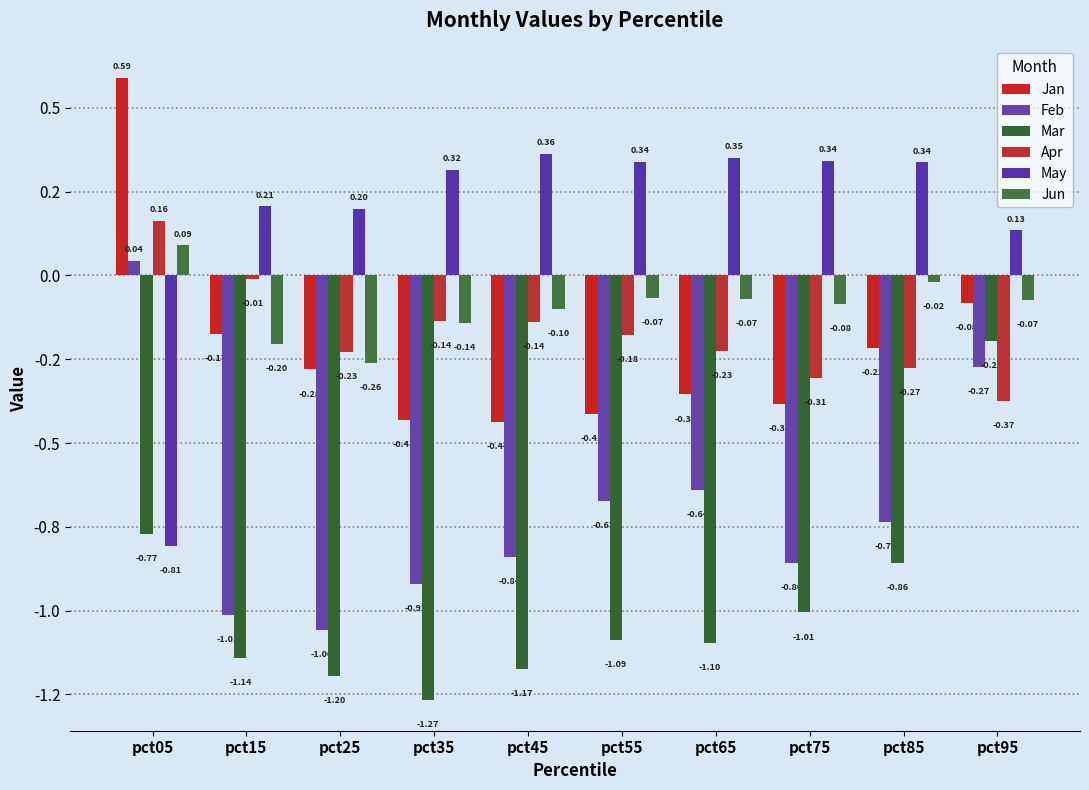

At which category is the sum across all series the highest?

pct05